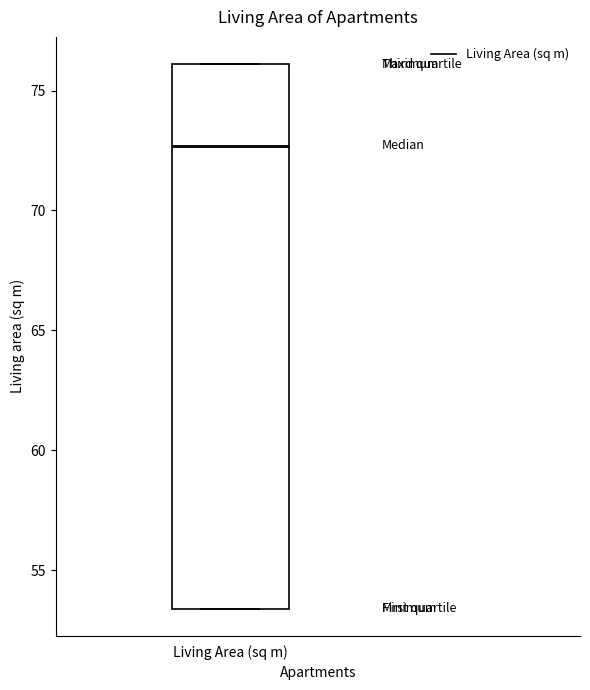

Transcribe this box plot: give where the median line is, the range the box spans, and where the two whiskers end, as read against the y-axis. The values are not printed on the chart, so give them approximately, as read against the axis.

median 72.5, box 53.5 to 76.0, whiskers 53.5 to 76.0